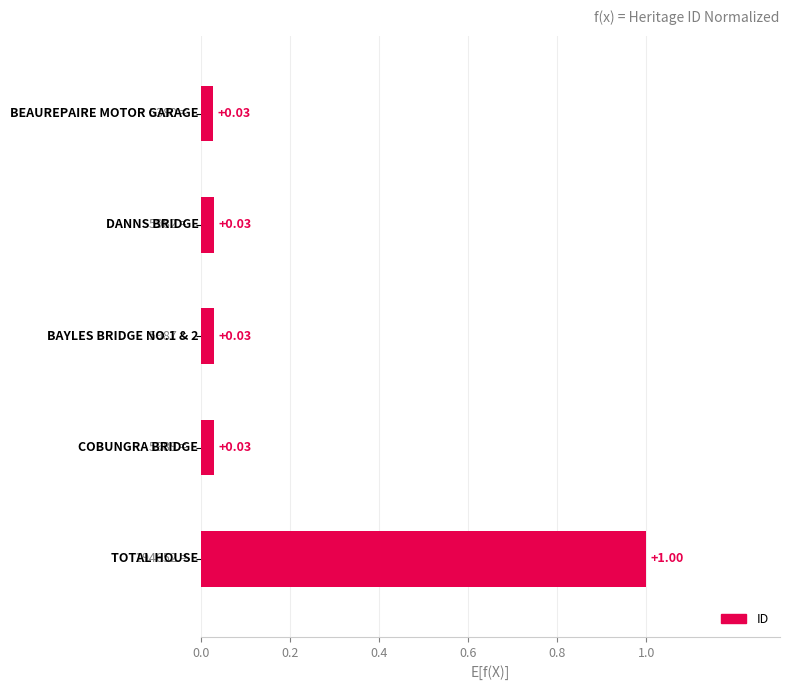

What is the sum of all values?

1.1